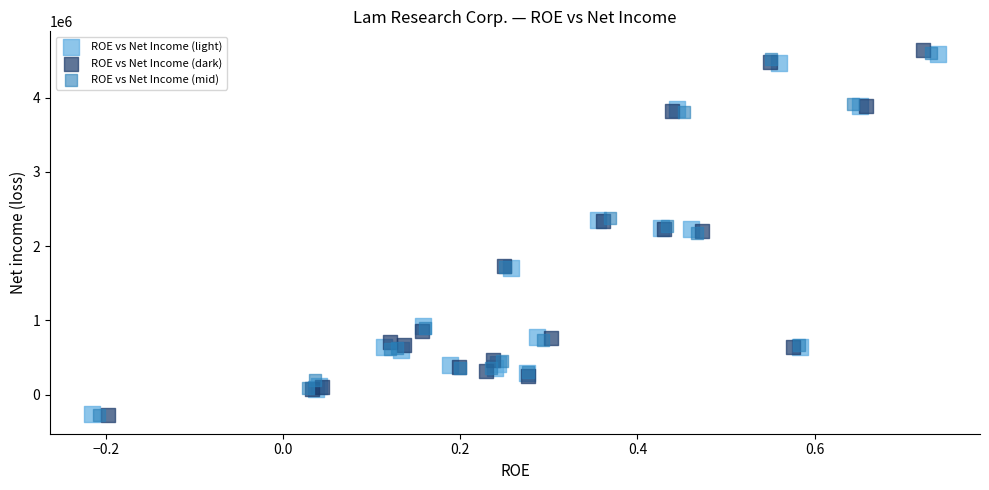

Which series reaches the maximum Y coordinate?

ROE vs Net Income (dark)